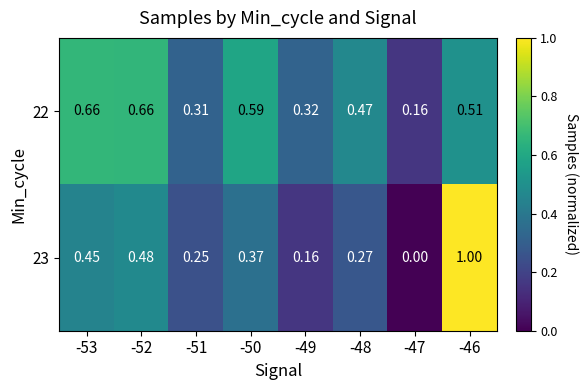

Is the value of 23 at -52 greater than the value of 22 at -48?

Yes